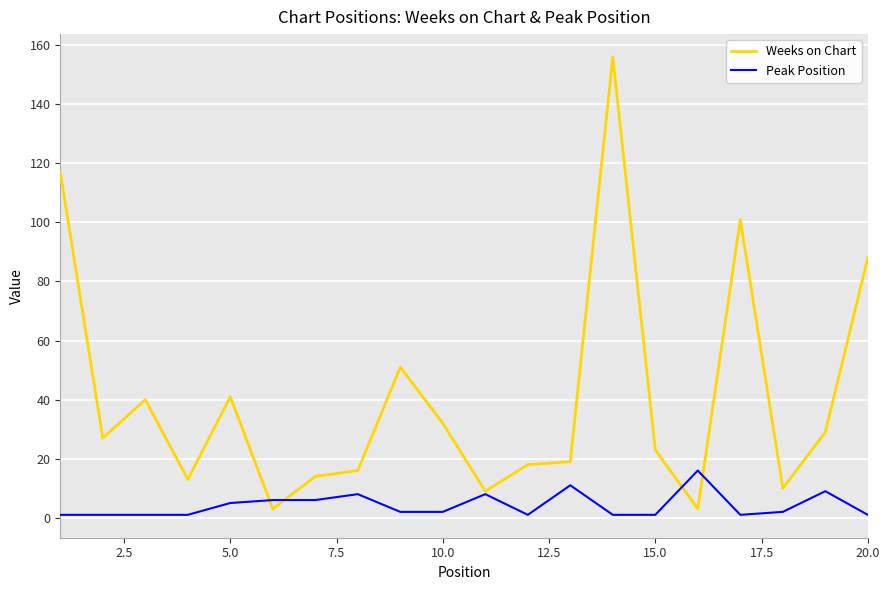

Count the number of data series in this chart.

2